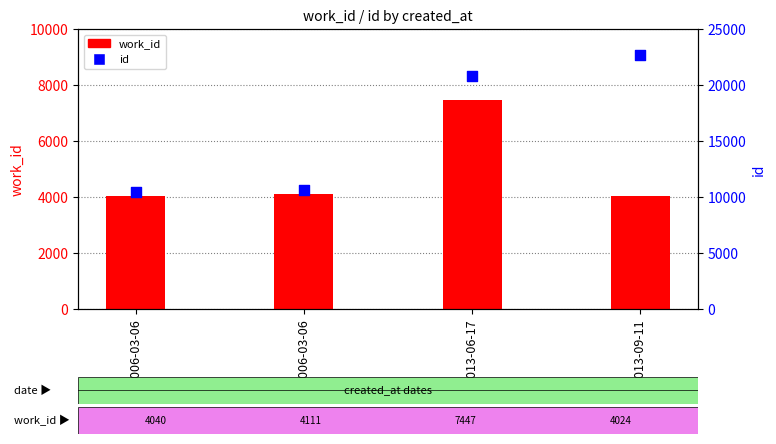

Is the value of id at 2013-09-11 greater than the value of work_id at 2013-06-17?

Yes